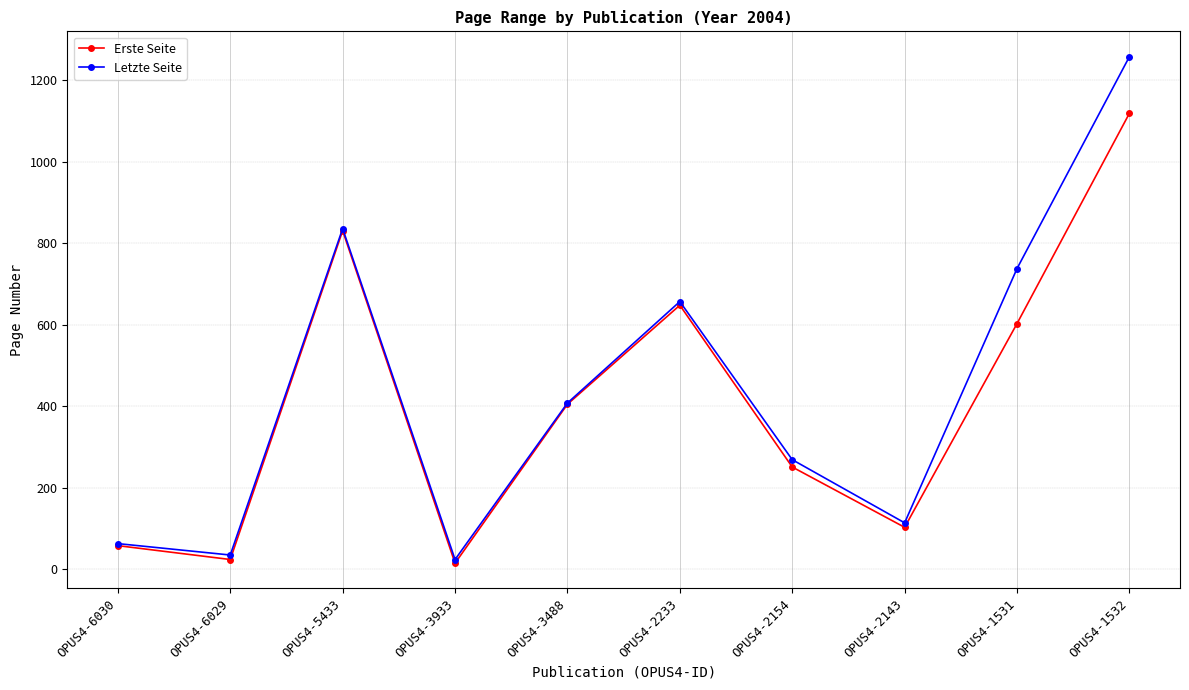

What is the sum of all Erste Seite values?

4057